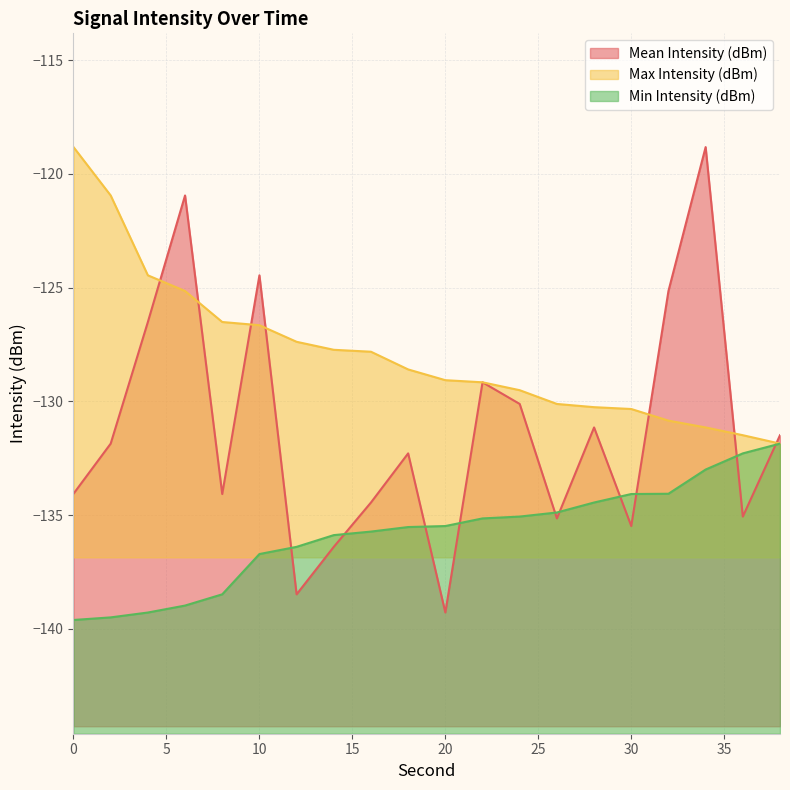

At how many categories does at least one series exceed -133?

20